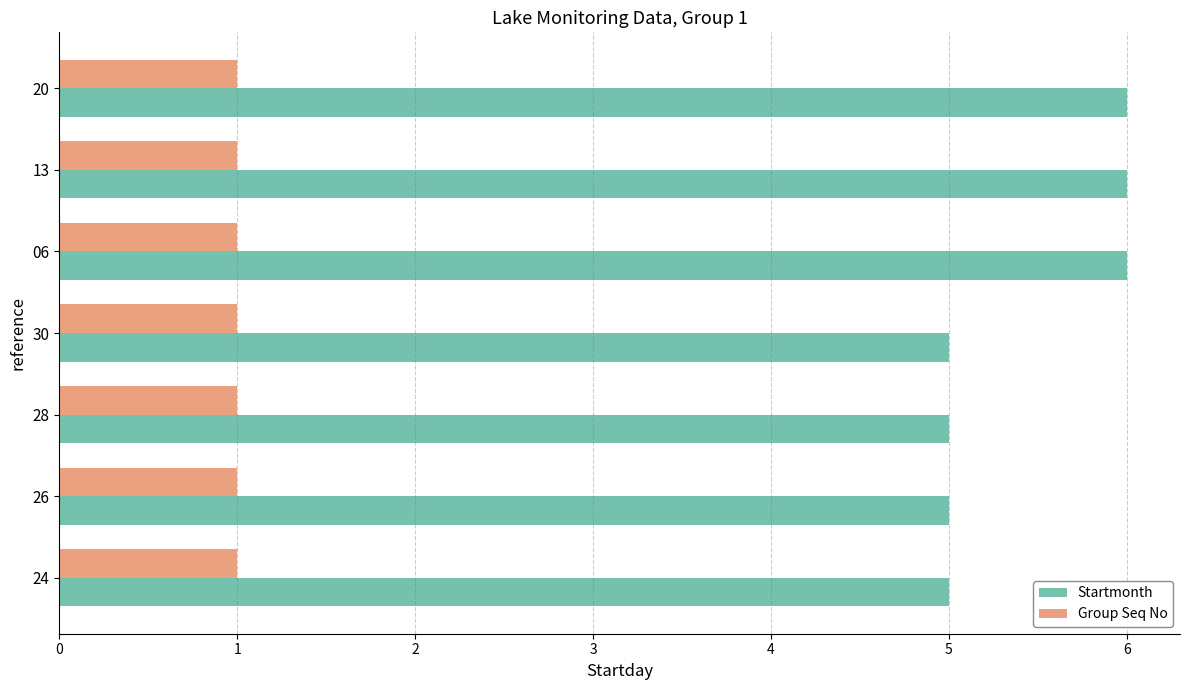

The value of Startmonth at 24 is 8. True or false?

False